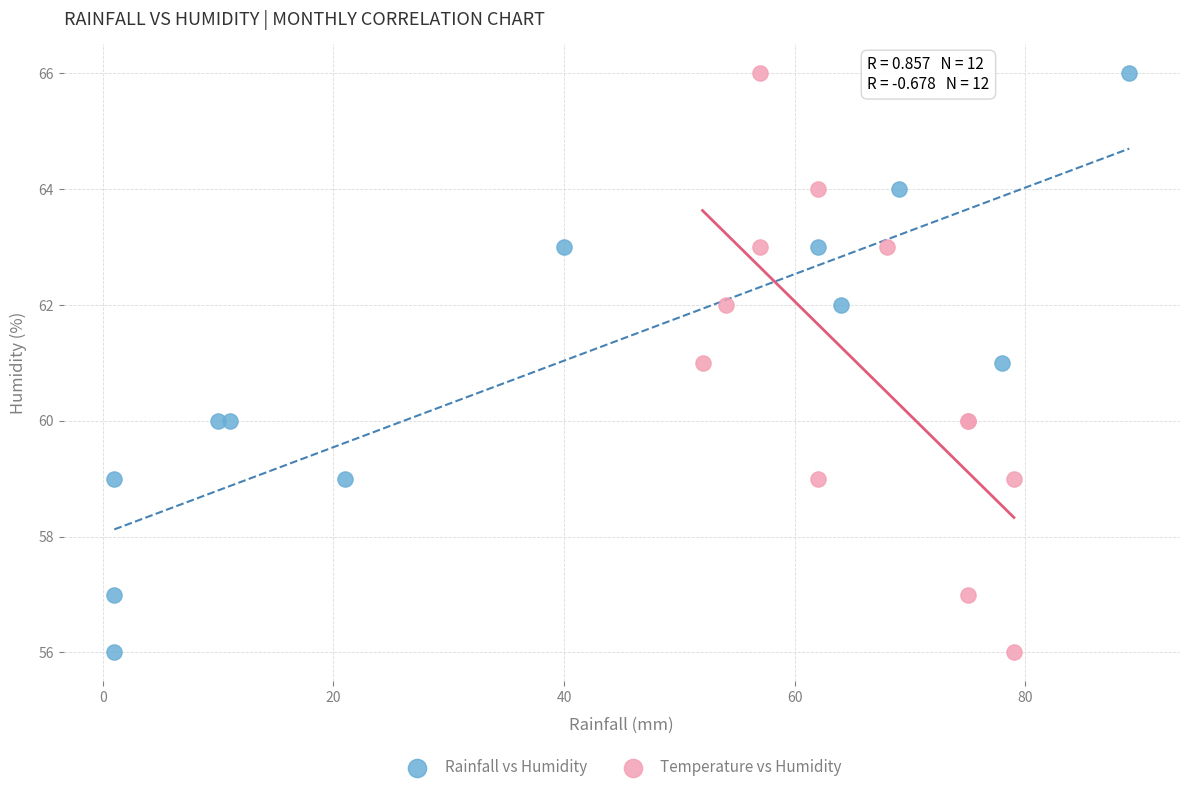

What are all the series names shown in the legend?

Rainfall vs Humidity, Temperature vs Humidity